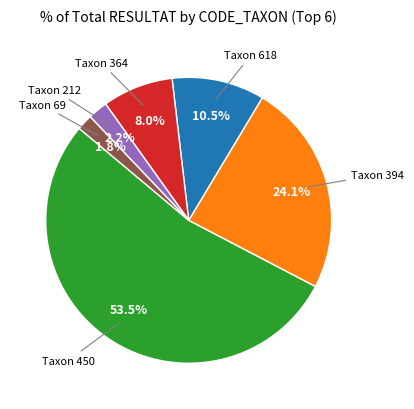

Does any single category account for the majority?

Yes